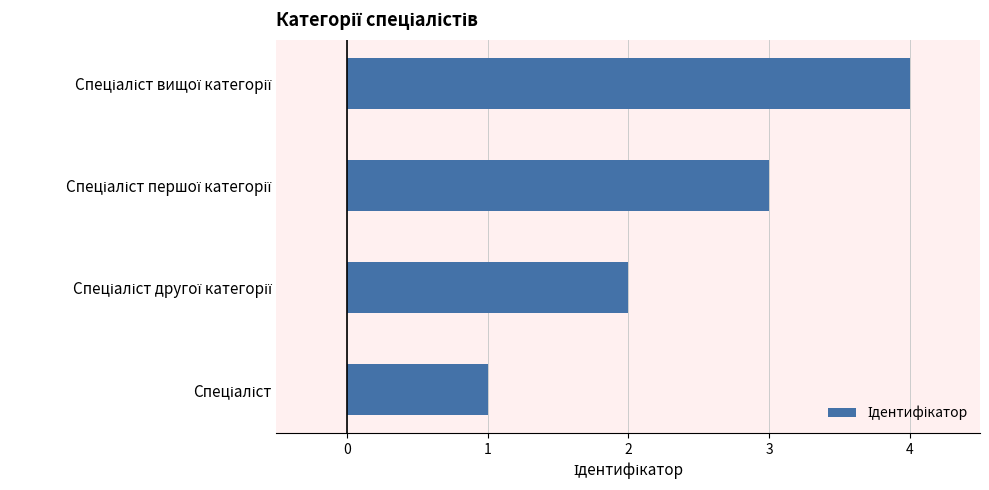

What is the difference between the maximum and minimum values?

3